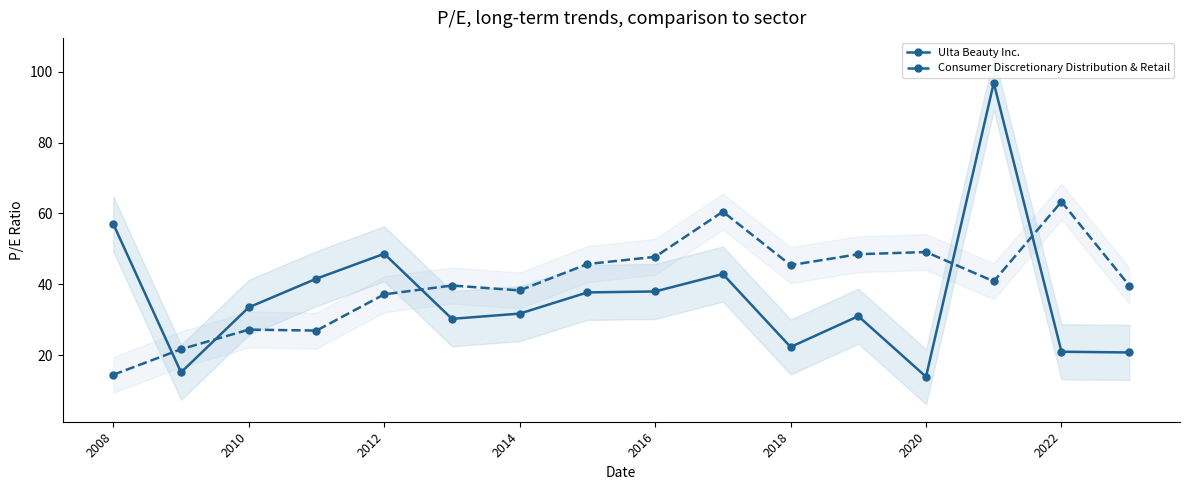

What is the minimum value shown in the chart?

13.9